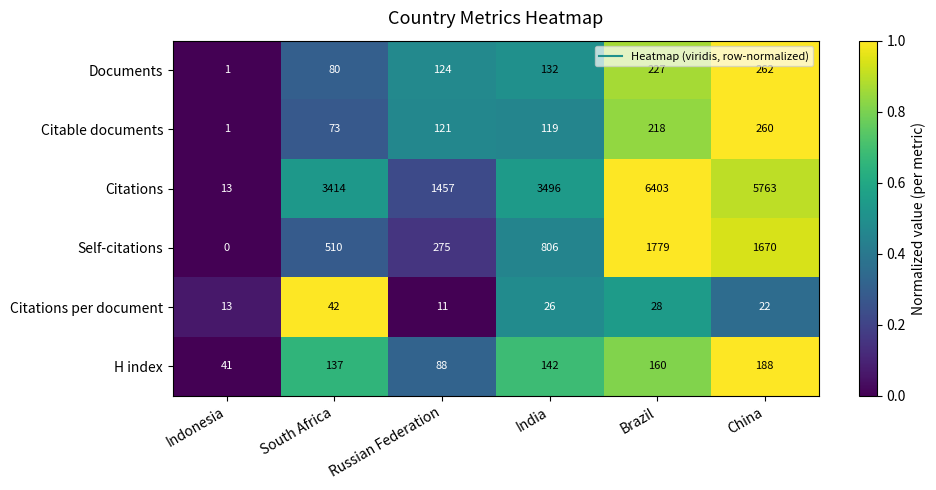

Which series has the largest total across all categories?

Citations